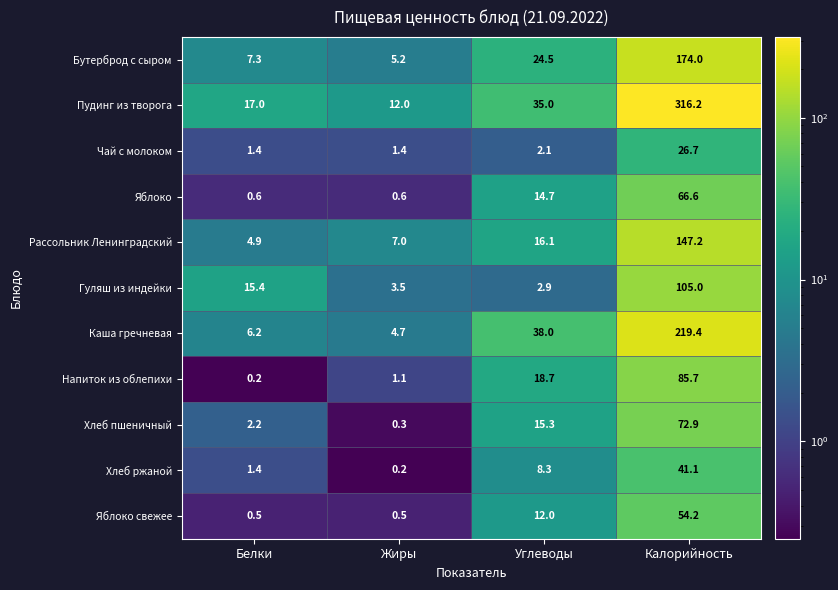

What is the smallest value displayed?

0.2